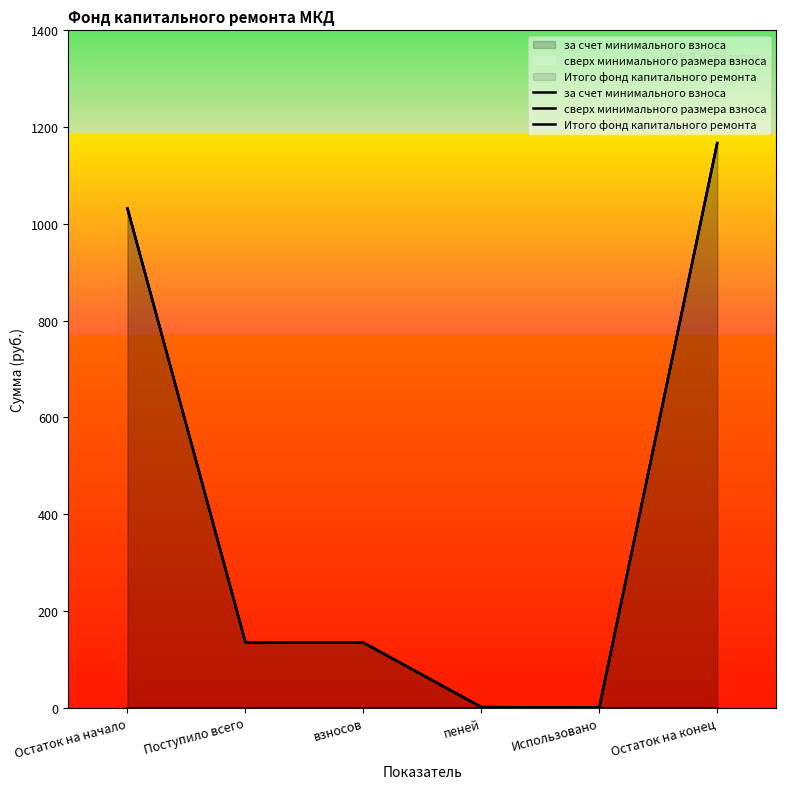

What is the maximum value for Итого фонд капитального ремонта?

1166.8